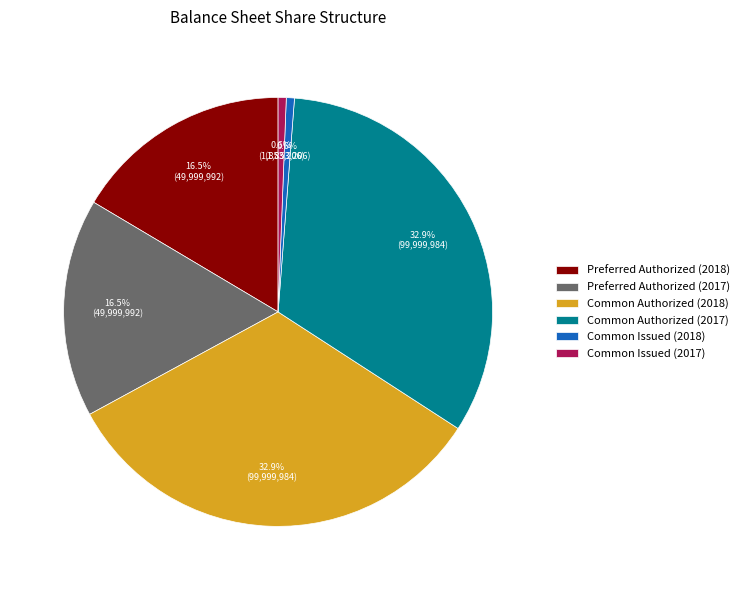

Is Preferred Authorized (2017) the majority of the pie?

No